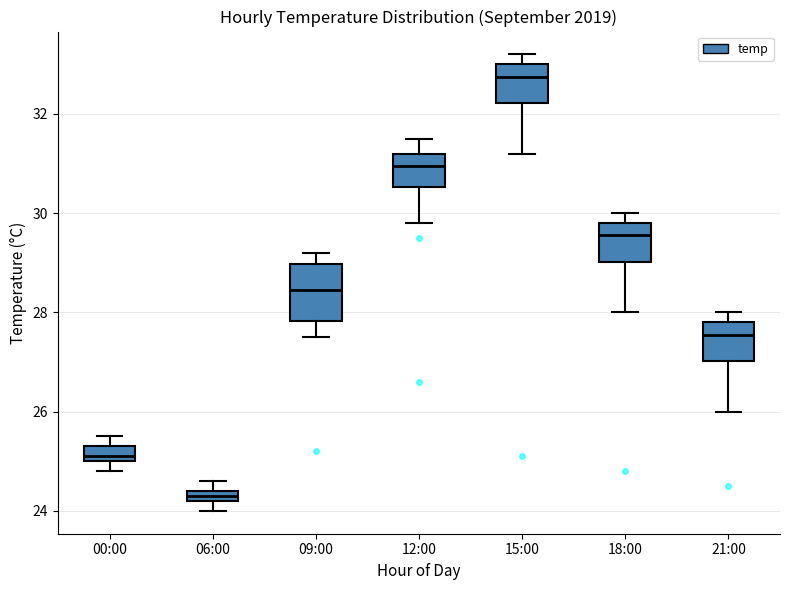

Which box is the tallest, from its lower edge to its upper edge?

09:00